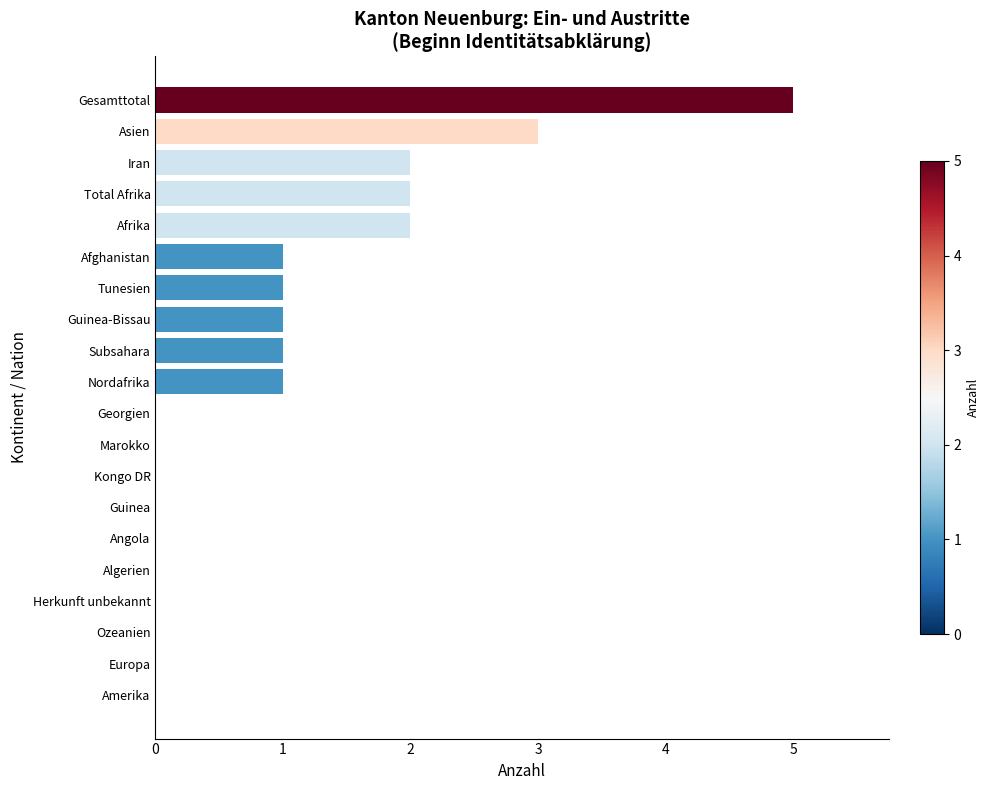

Which label corresponds to the largest value in the chart?

Gesamttotal